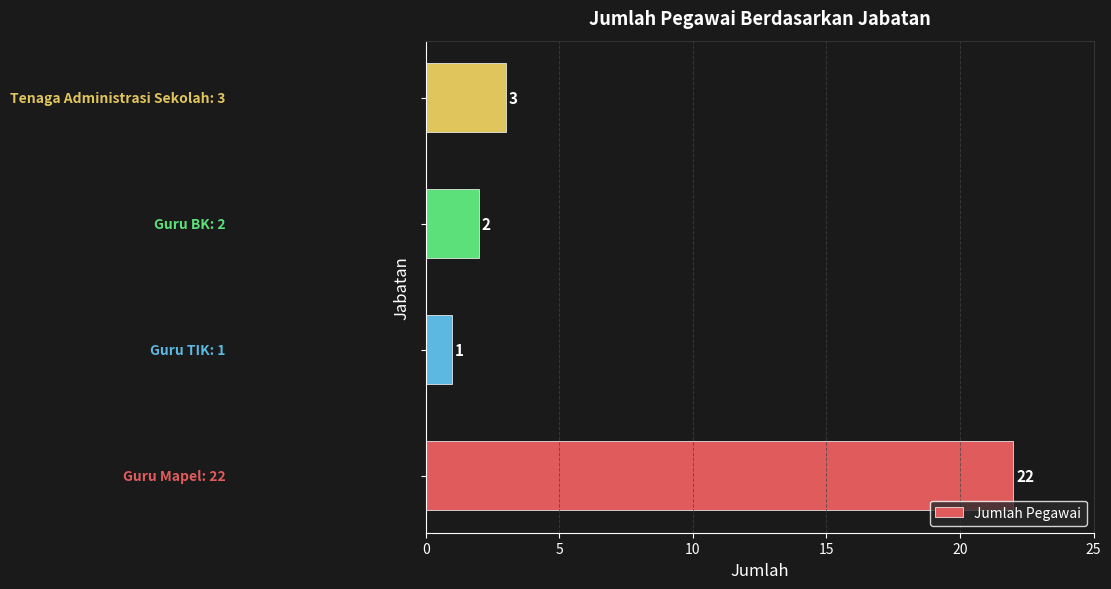

What is the greatest value displayed?

22